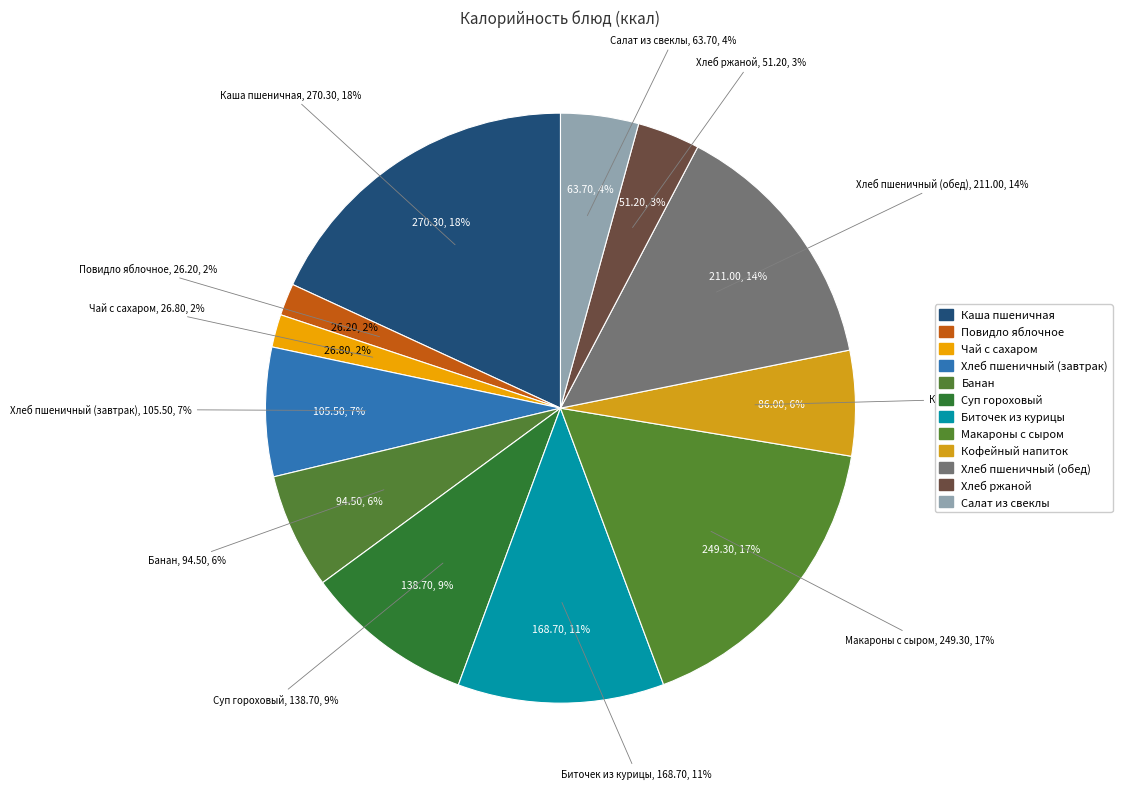

Does Салат из свеклы represent more than half of the total?

No